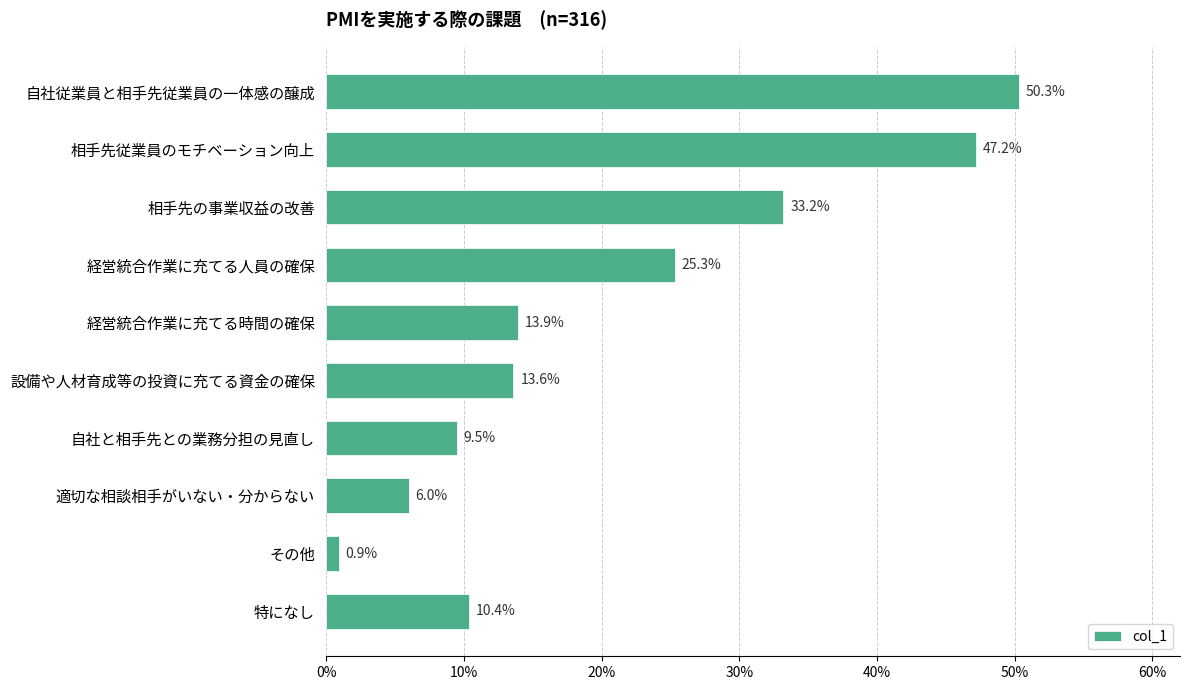

How many data points does each series have?

10